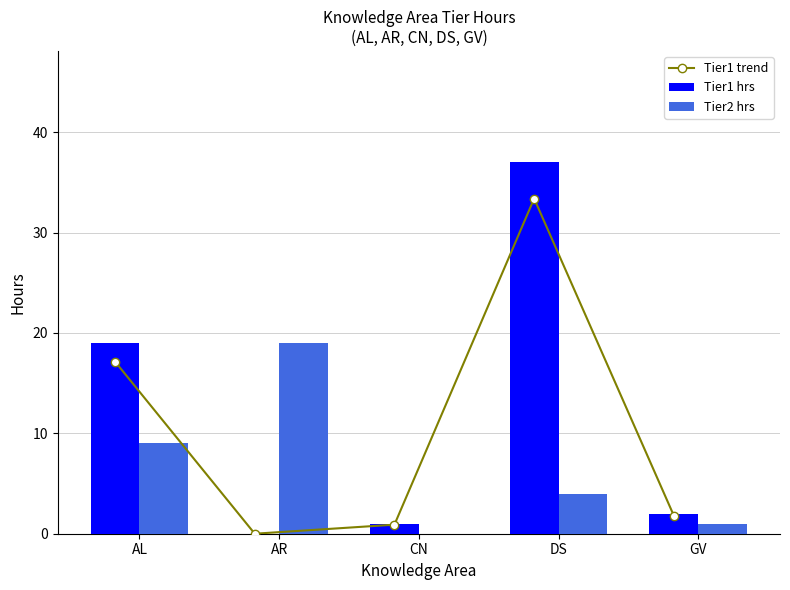

What is the sum of all Tier2 hrs values?

33